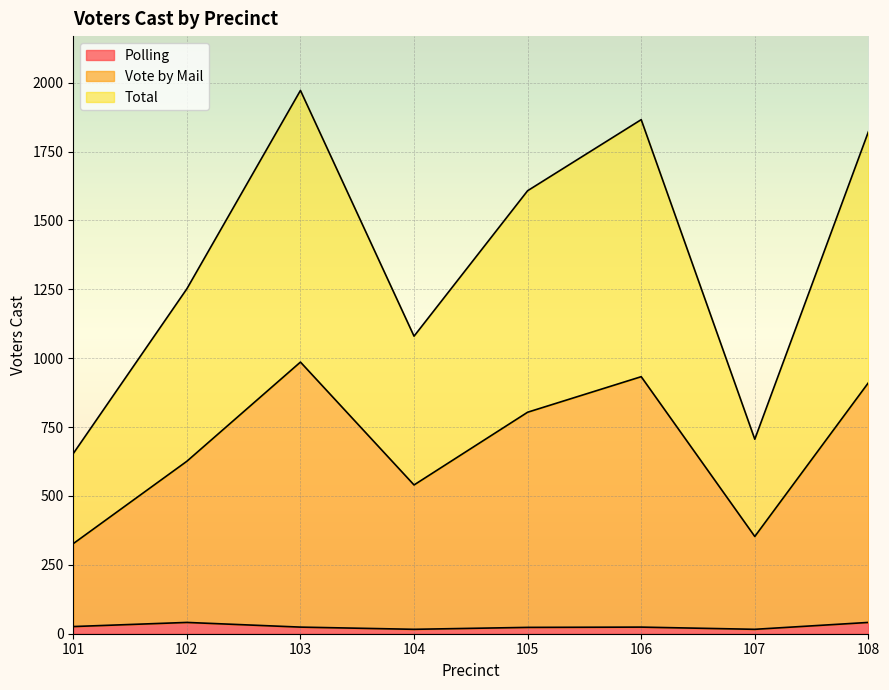

At which label is Vote by Mail closest to 656?

102